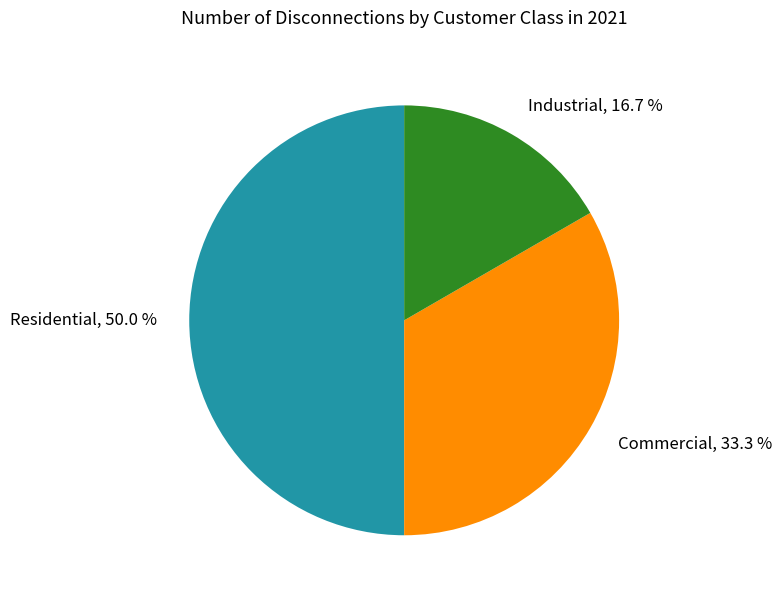

Rank the categories by value from lowest to highest.

Industrial, Commercial, Residential